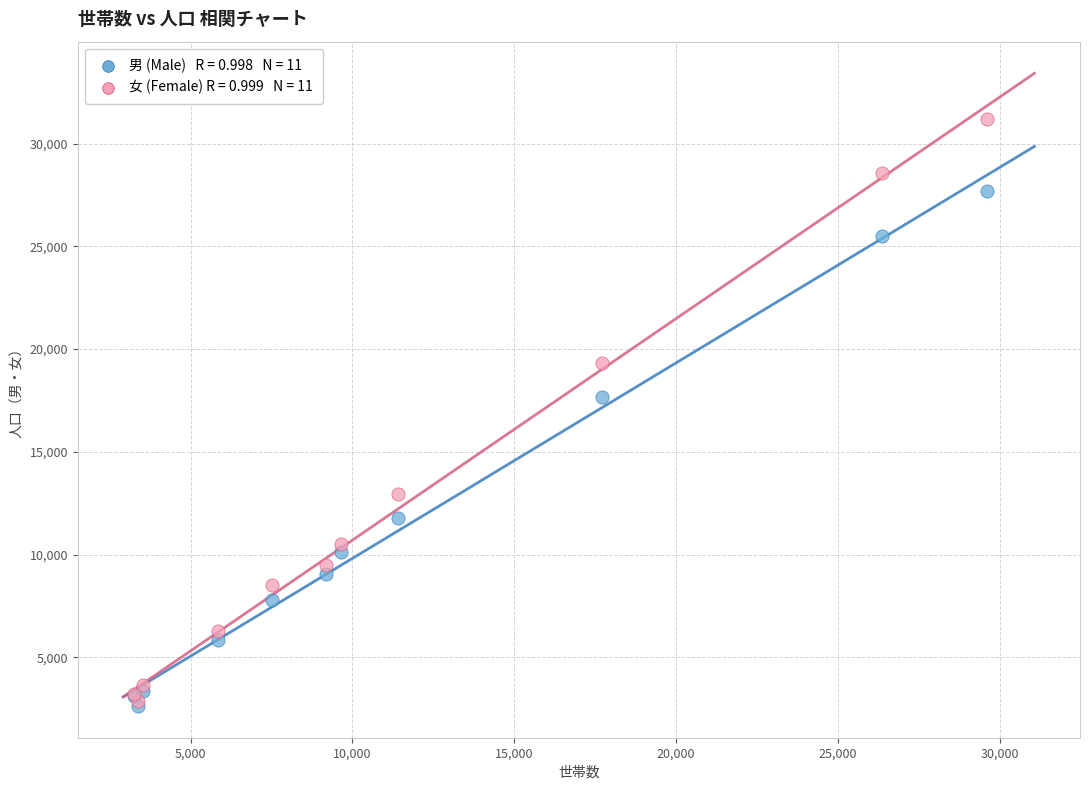

Across all series, what Y value is closest to 16906?

17658